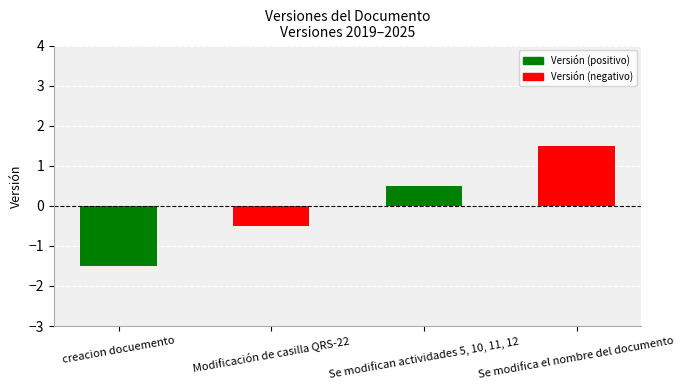

What is the label of the 3rd bar from the left?

Se modifican actividades 5, 10, 11, 12